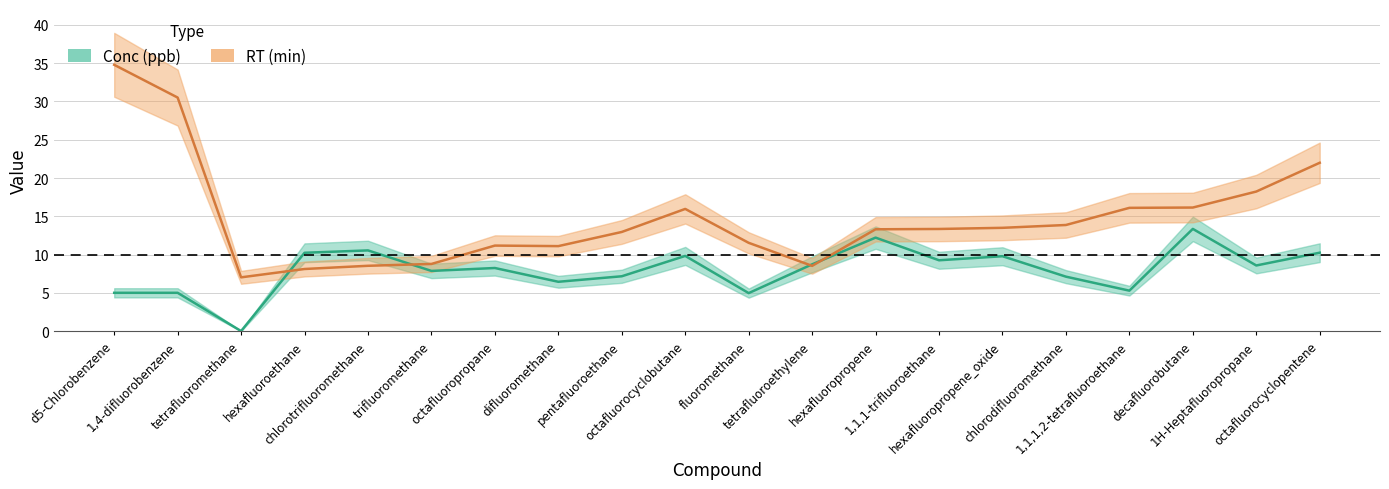

At 1H-Heptafluoropropane, list the series in order from largest to smallest.

RT, Conc